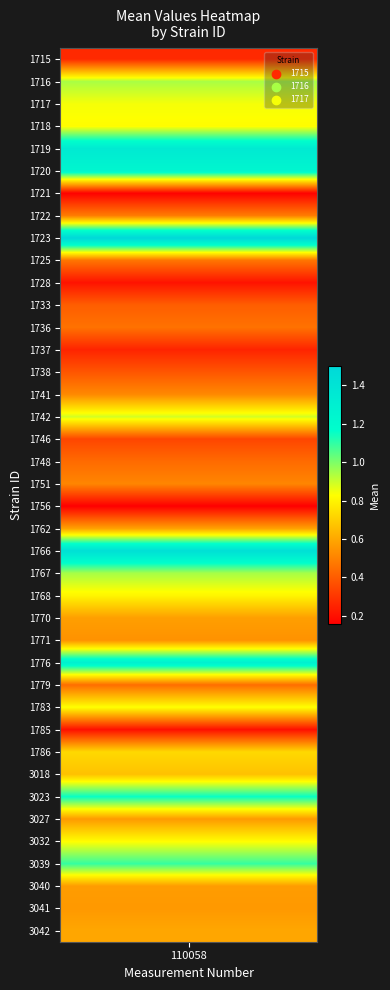

What is the change in value from 1737 to 1767?

+0.7